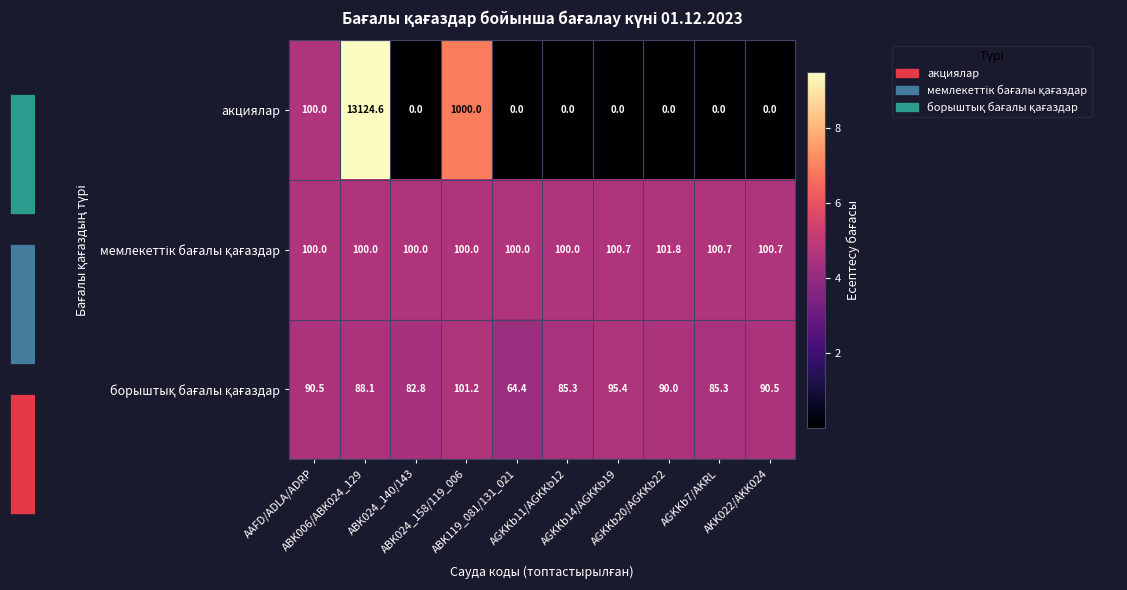

What is the minimum value for мемлекеттік бағалы қағаздар?

4.6